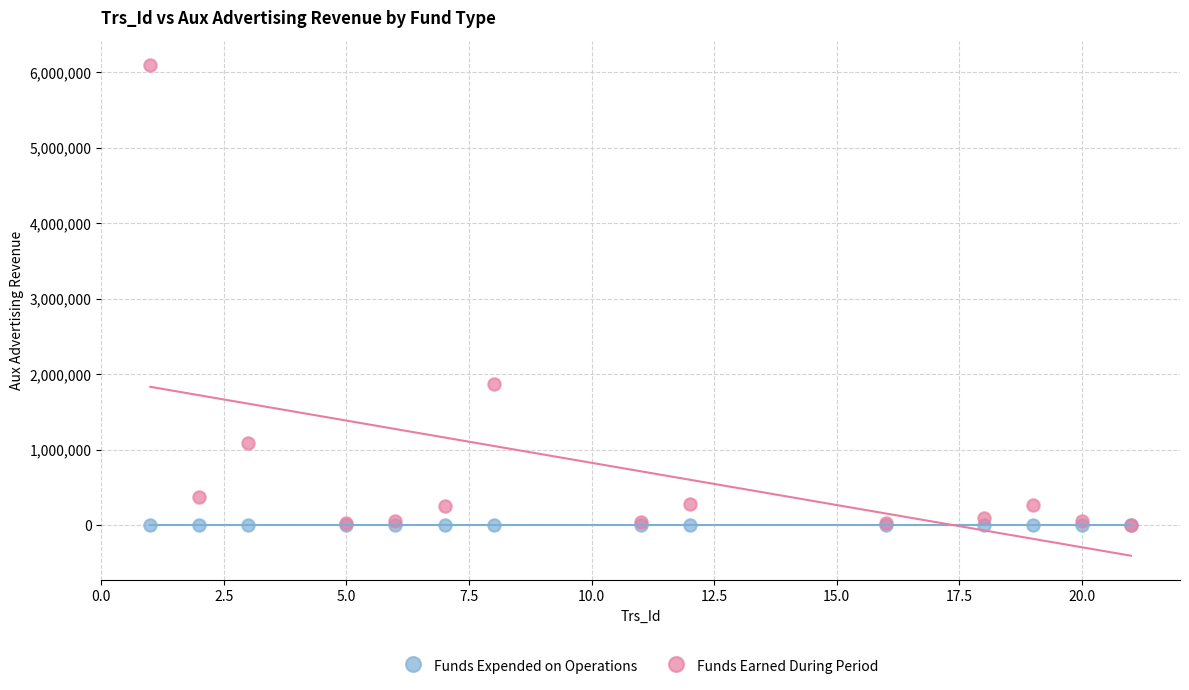

Which series reaches the maximum Y coordinate?

Funds Earned During Period